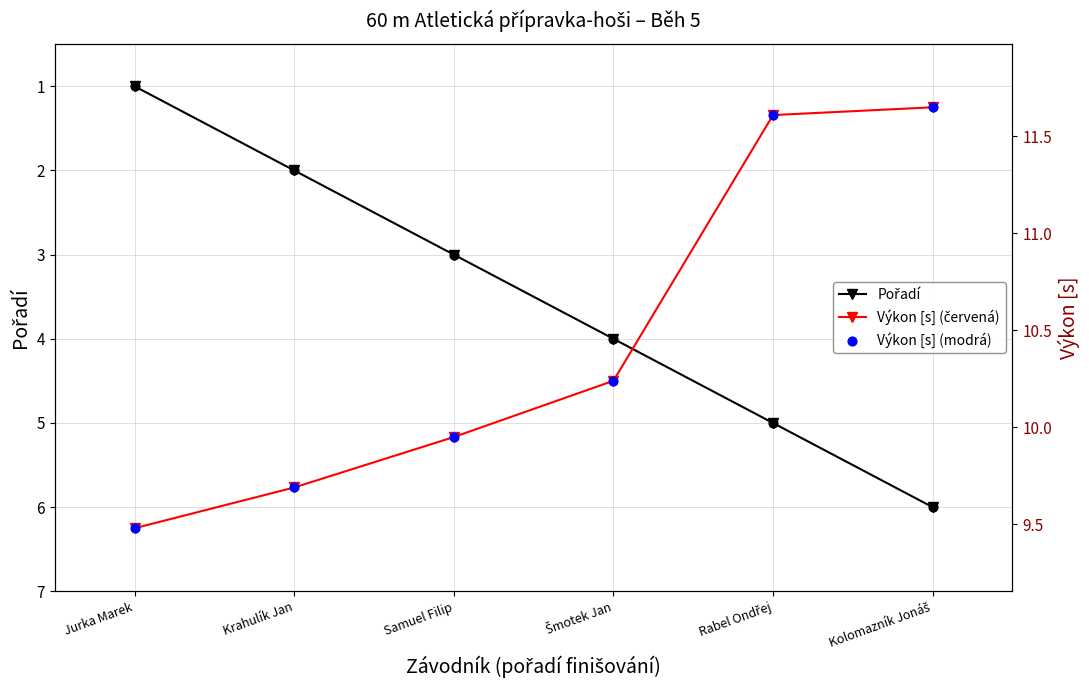

What are all the series names shown in the legend?

Pořadí, Výkon [s] (červená), Výkon [s] (modrá)